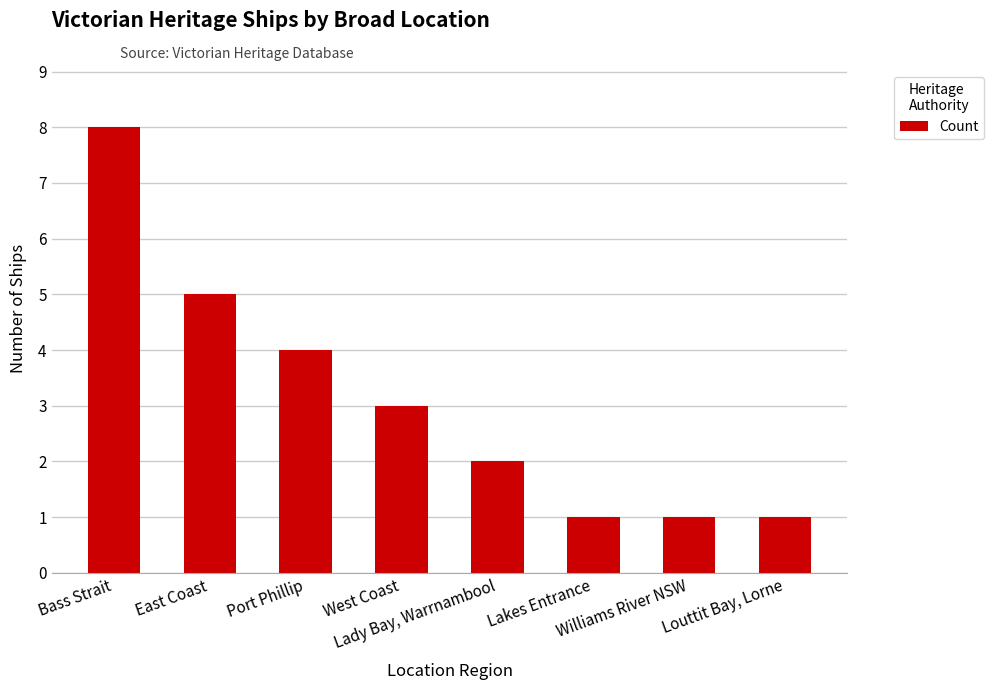

Where is the data nearest to the value 4?

Port Phillip